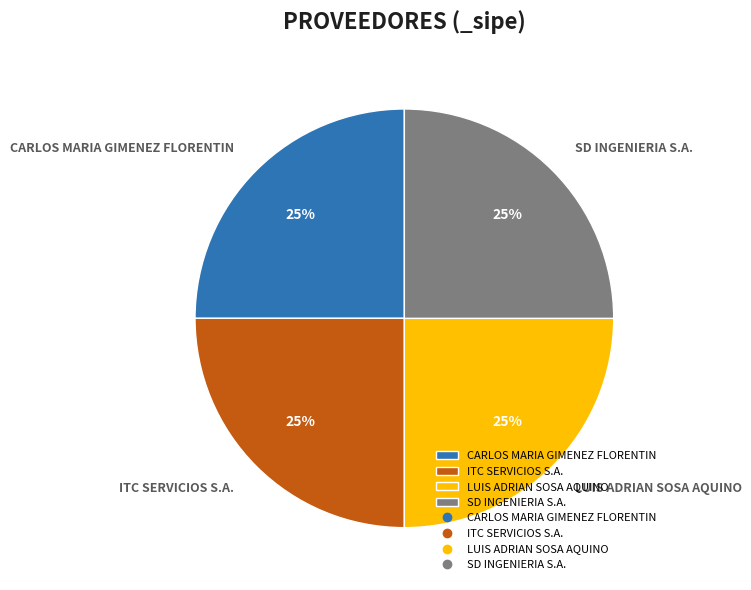

Count the number of slices in the pie.

4